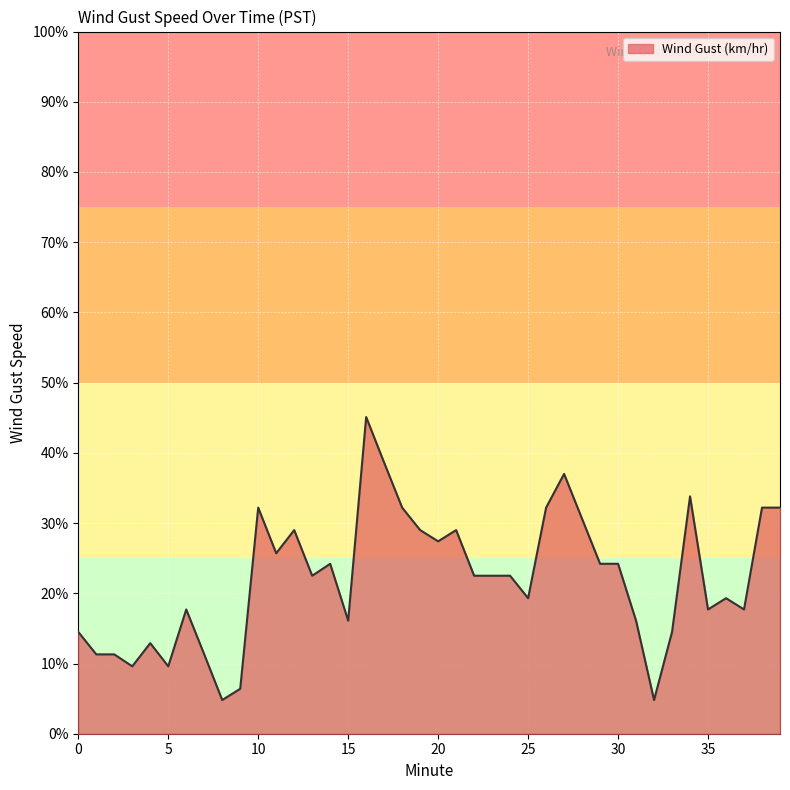

Reading right to left, extract all data points from this chart.

32.2	32.2	17.7	19.3	17.7	33.8	14.5	4.8	16.1	24.2	24.2	30.6	37.0	32.2	19.3	22.5	22.5	22.5	29.0	27.4	29.0	32.2	38.6	45.1	16.1	24.2	22.5	29.0	25.7	32.2	6.4	4.8	11.3	17.7	9.6	12.9	9.6	11.3	11.3	14.5